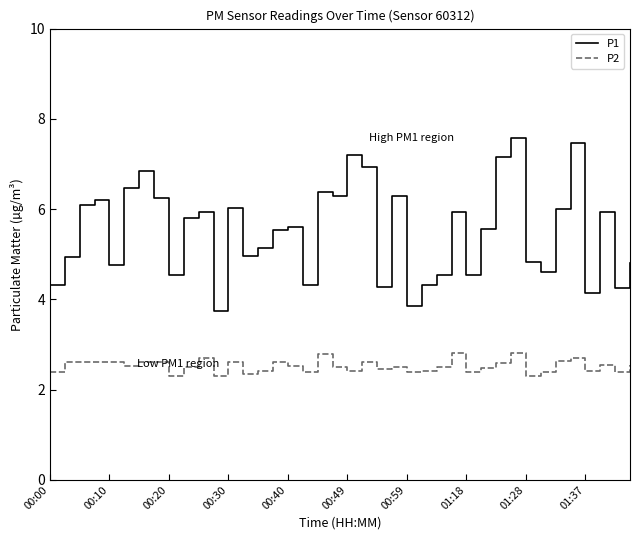

True or false: P1 and P2 intersect in this chart.

False